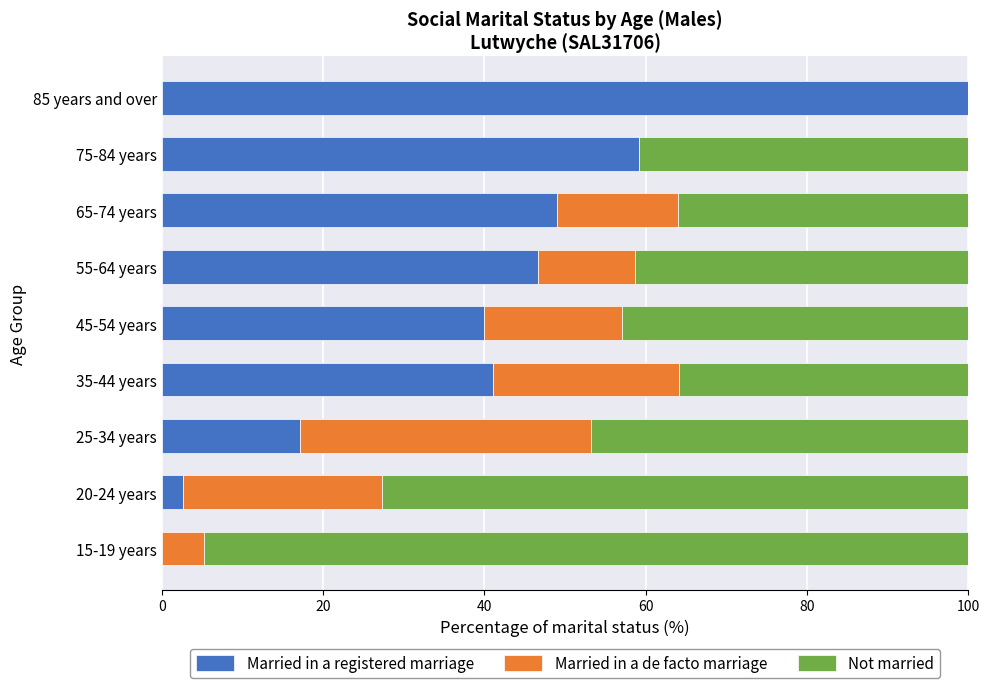

True or false: Married in a registered marriage has a value of 46.6 at 55-64 years.

True